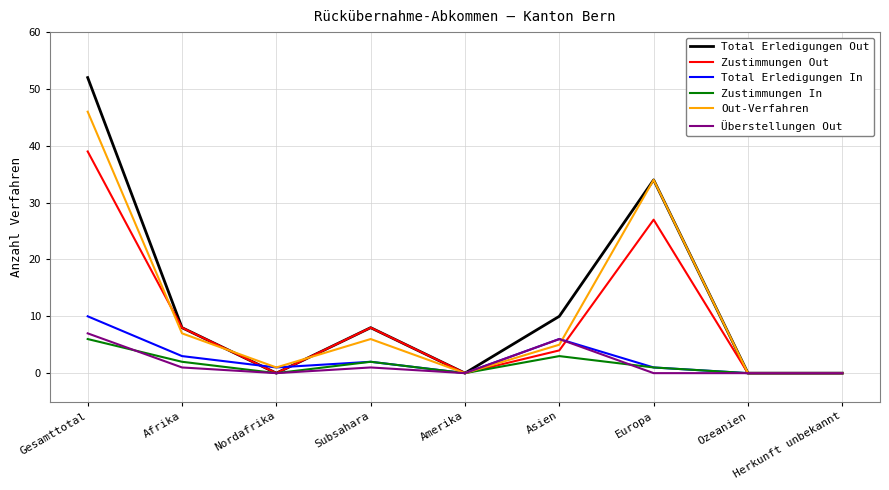

At which category is the sum across all series the highest?

Gesamttotal